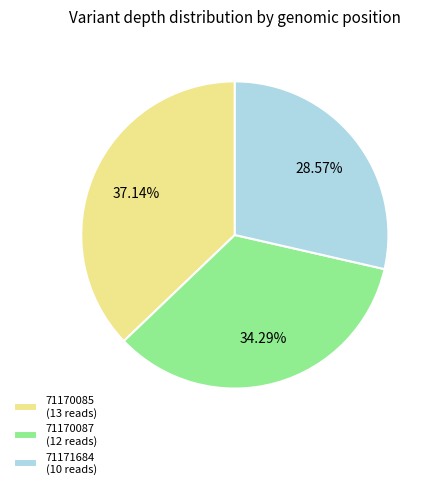

What percentage is the 71170085 slice, to the nearest percent?

37%